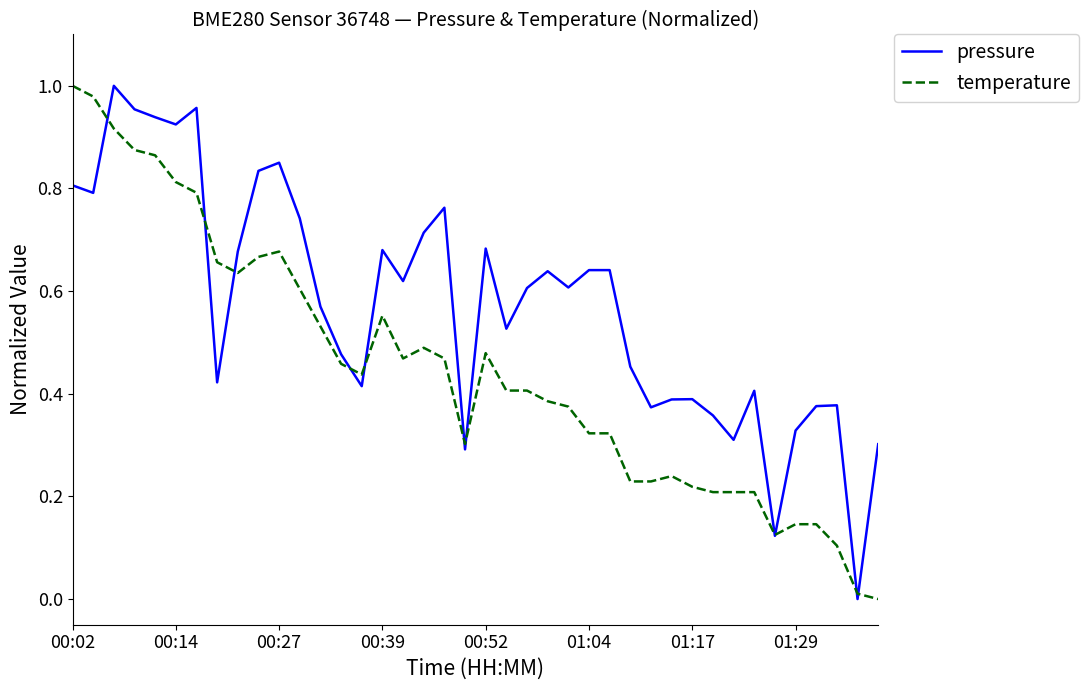

List the series in order of their overall mean, lowest first.

temperature, pressure